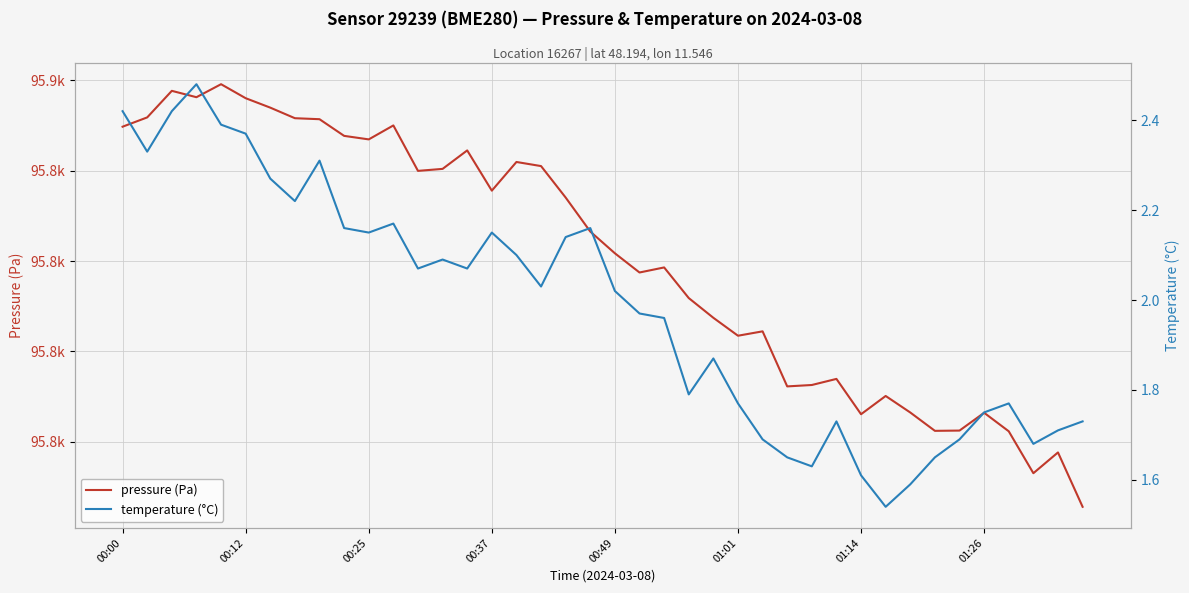

What is the average value of the temperature (°C) series?

2.0